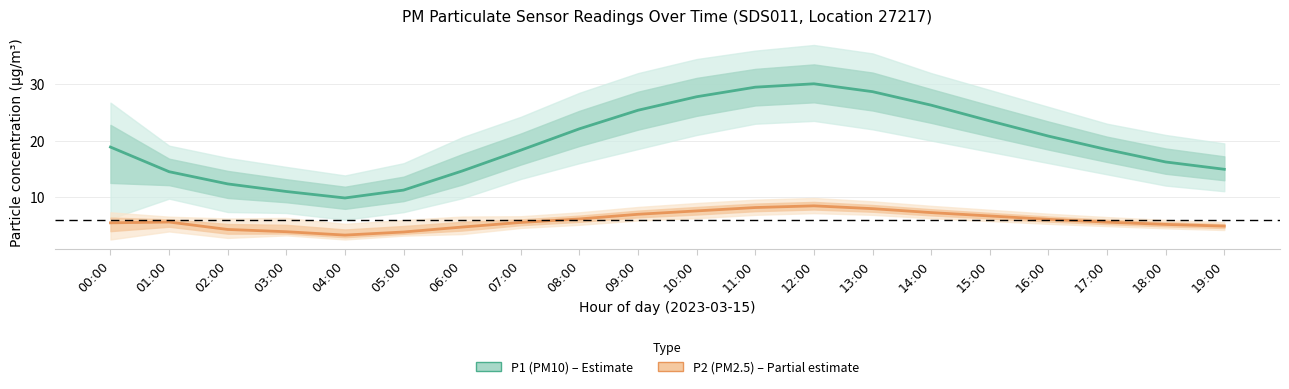

What is the approximate value of P1 (PM10) at 09:00?

25.4